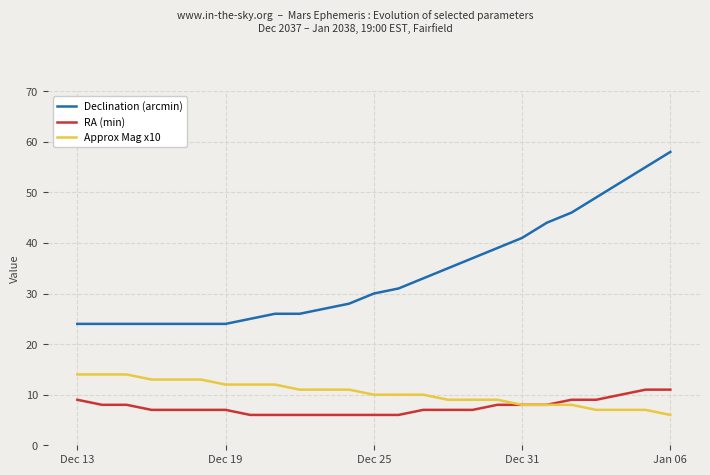

List the series in order of their peak value, highest first.

Declination (arcmin), Approx Mag x10, RA (min)